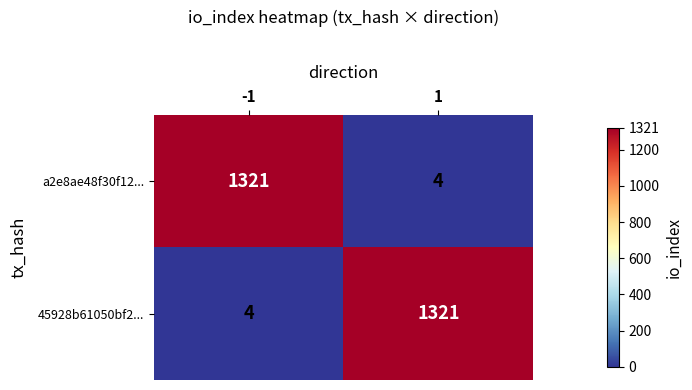

What is the total value across all series at -1?

1325